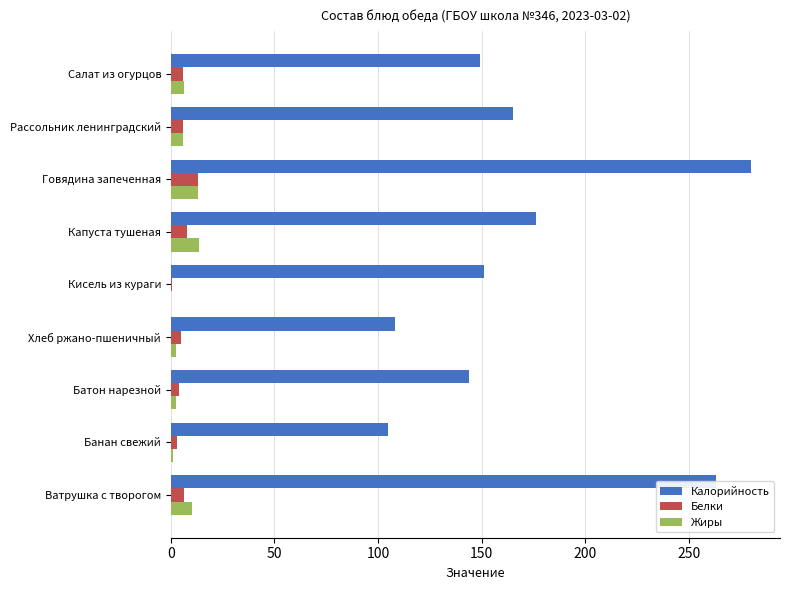

What is the sum of all Калорийность values?

1541.0